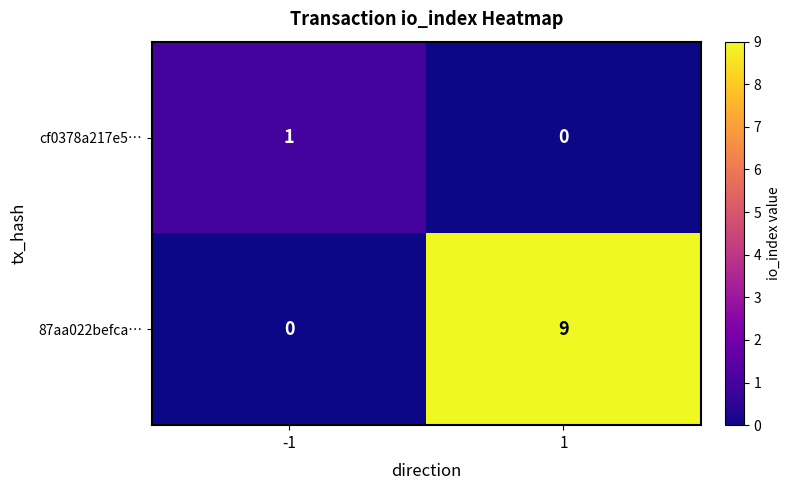

The cf0378a217e5… series shows 1 at -1. True or false?

True